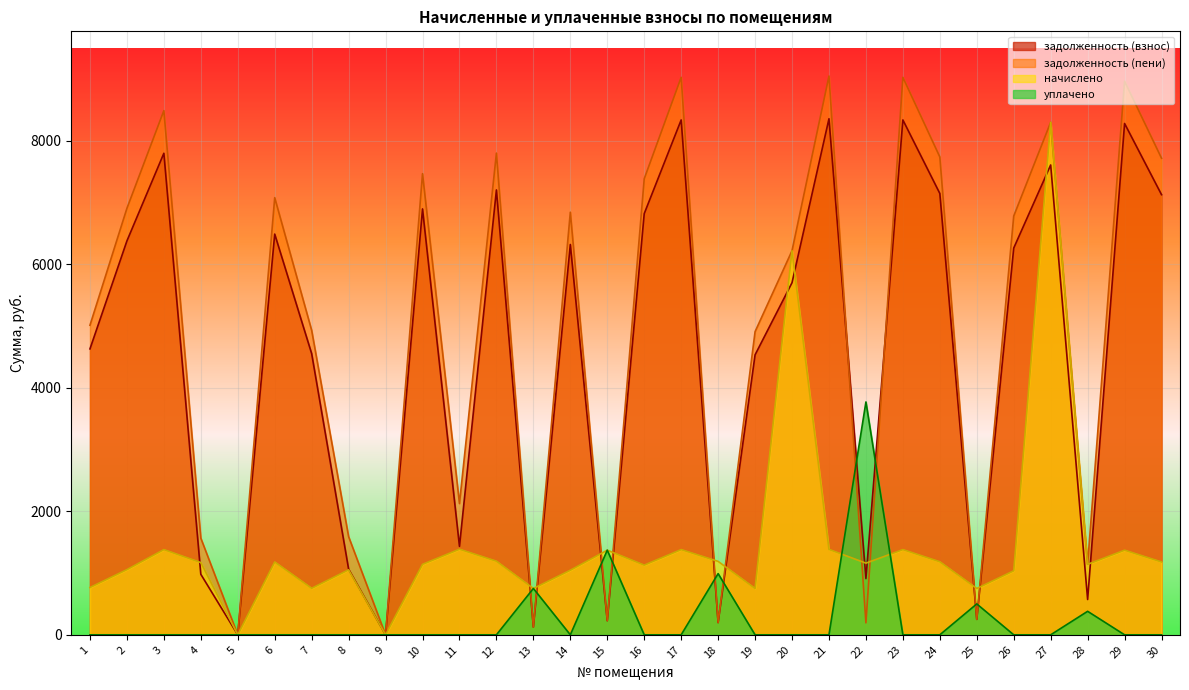

List the labels in order of задолженность (взнос) value, smallest first.

5, 9, 13, 18, 15, 25, 28, 22, 4, 8, 11, 19, 7, 1, 20, 26, 14, 2, 6, 16, 10, 30, 24, 12, 27, 3, 29, 17, 23, 21